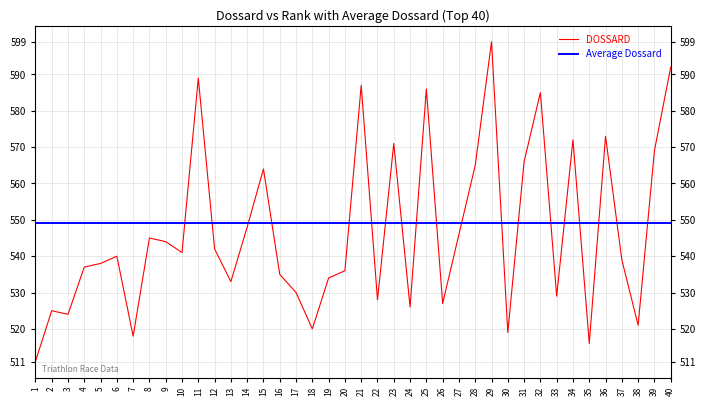

Reading left to right, list all the values displayed in this chart.

1=511	2=525	3=524	4=537	5=538	6=540	7=518	8=545	9=544	10=541	11=589	12=542	13=533	14=548	15=564	16=535	17=530	18=520	19=534	20=536	21=587	22=528	23=571	24=526	25=586	26=527	27=546	28=565	29=599	30=519	31=566	32=585	33=529	34=572	35=516	36=573	37=539	38=521	39=569	40=592